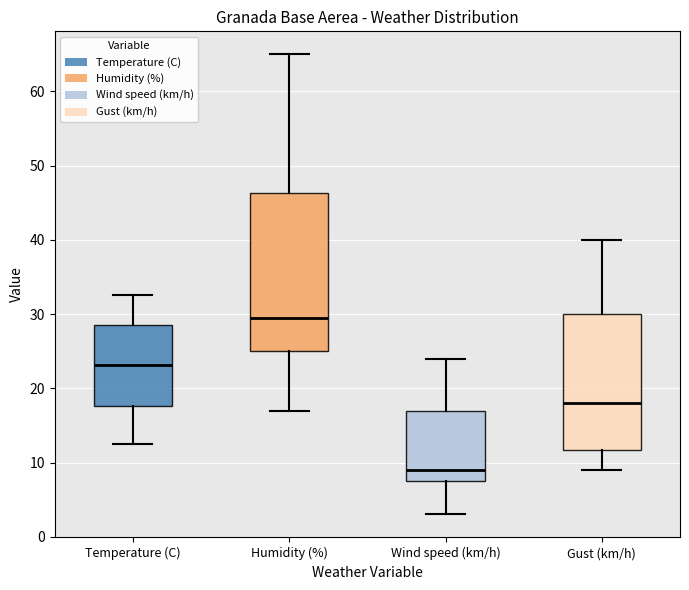

Where is the upper edge of the box for Temperature (C) on the y-axis? The values are not printed on the chart, so give them approximately, as read against the axis.

29